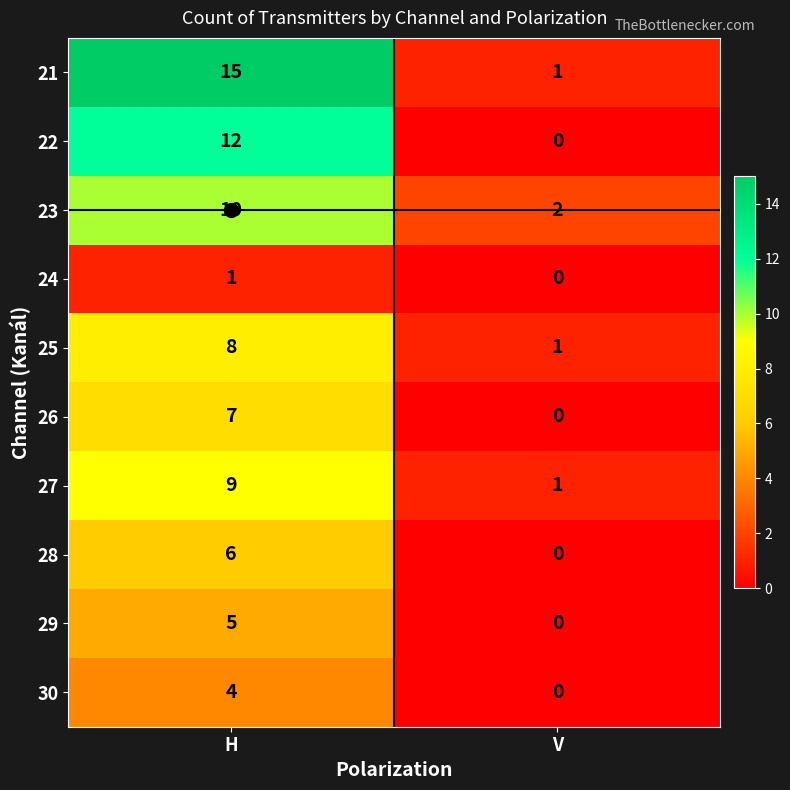

Between H and V, which series saw the biggest shift?

21